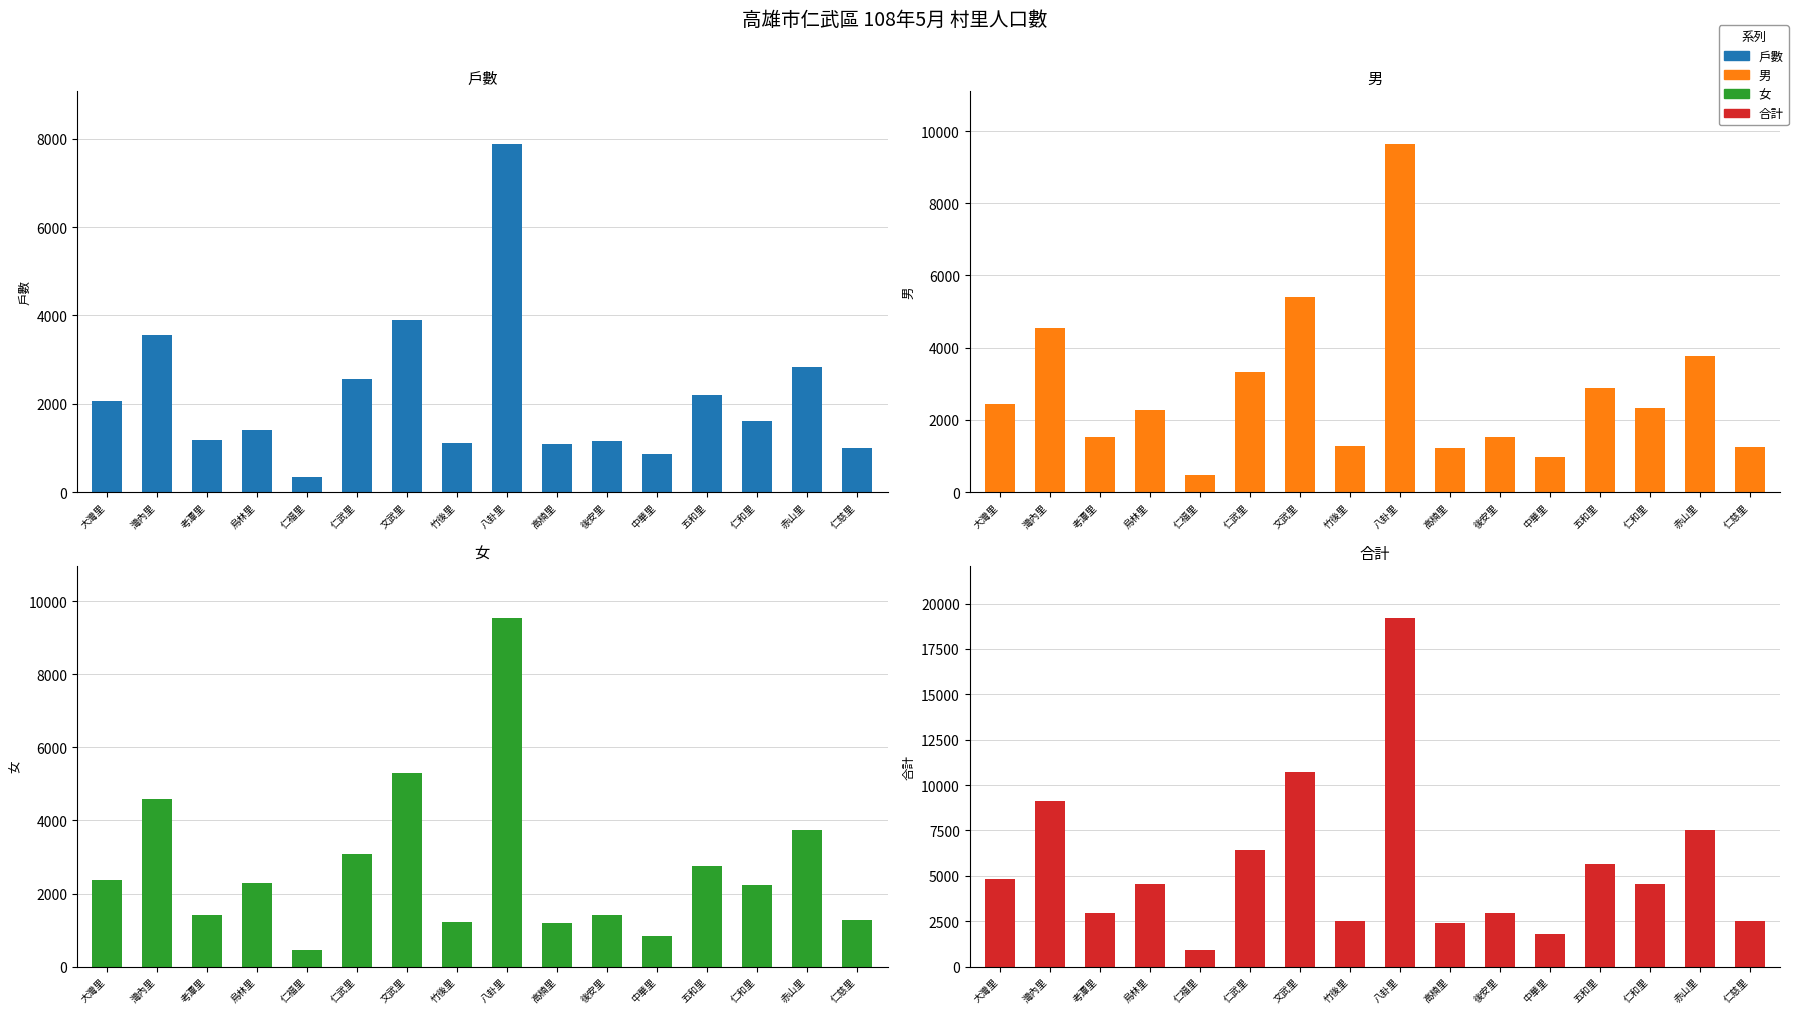

List the series in order of their peak value, highest first.

合計, 男, 女, 戶數